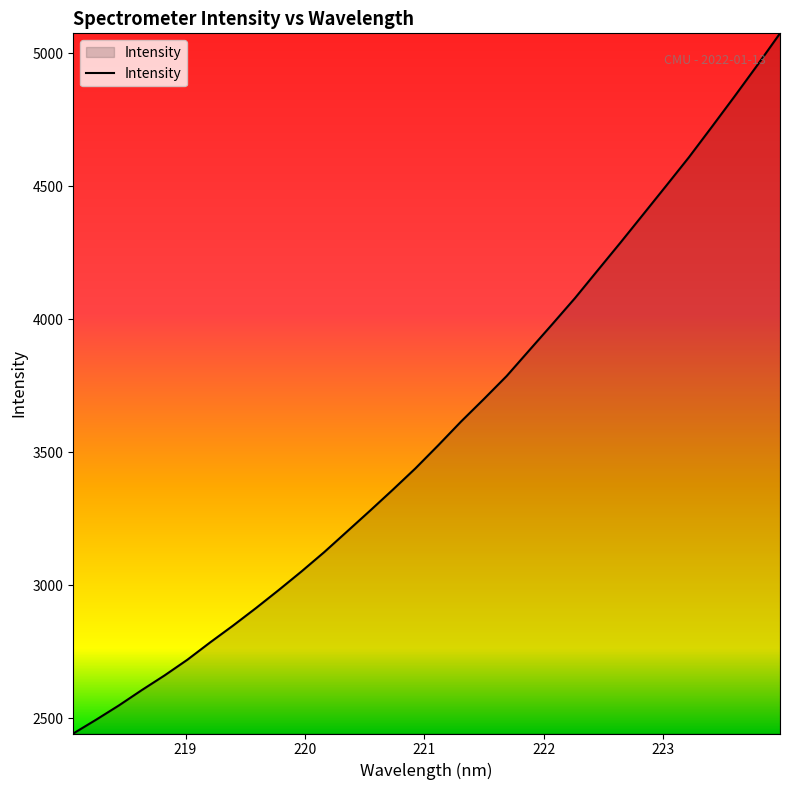

What is the difference between the maximum and minimum values?

2632.4